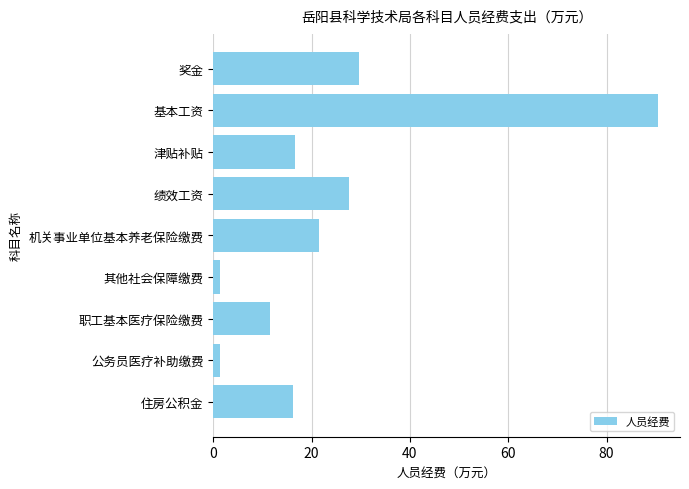

Reading bottom to top, extract all data points from this chart.

住房公积金=16.2	公务员医疗补助缴费=1.3	职工基本医疗保险缴费=11.5	其他社会保障缴费=1.3	机关事业单位基本养老保险缴费=21.6	绩效工资=27.6	津贴补贴=16.7	基本工资=90.4	奖金=29.6